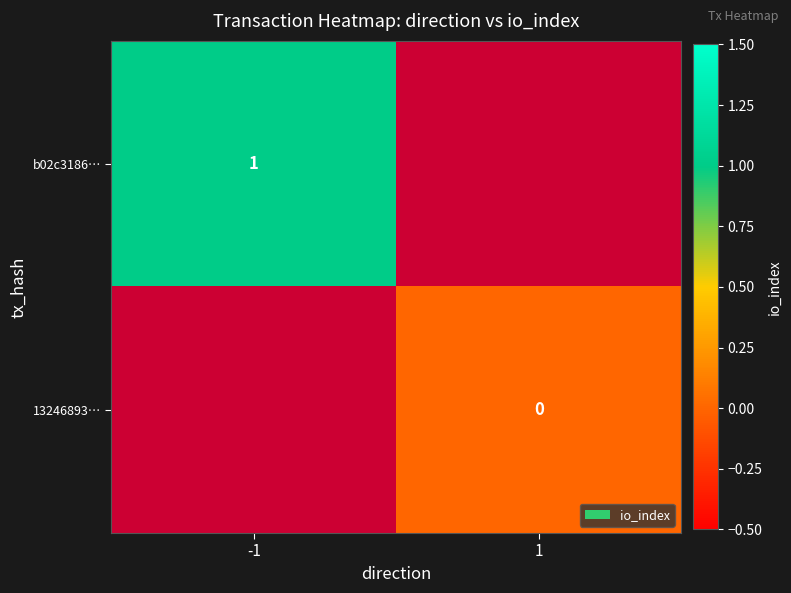

The b02c3186… series shows 1 at -1. True or false?

True